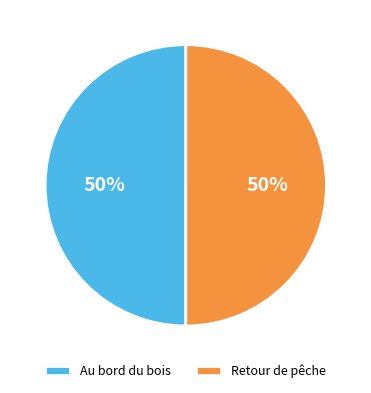

How many segments does this pie chart have?

2